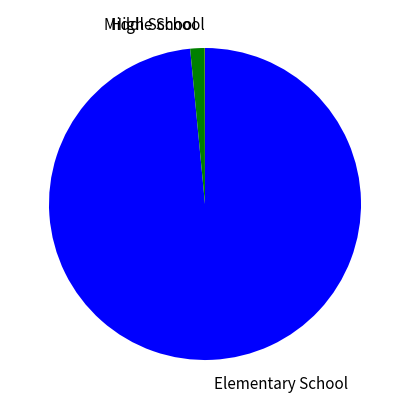

What is the largest slice in the pie chart?

Elementary School